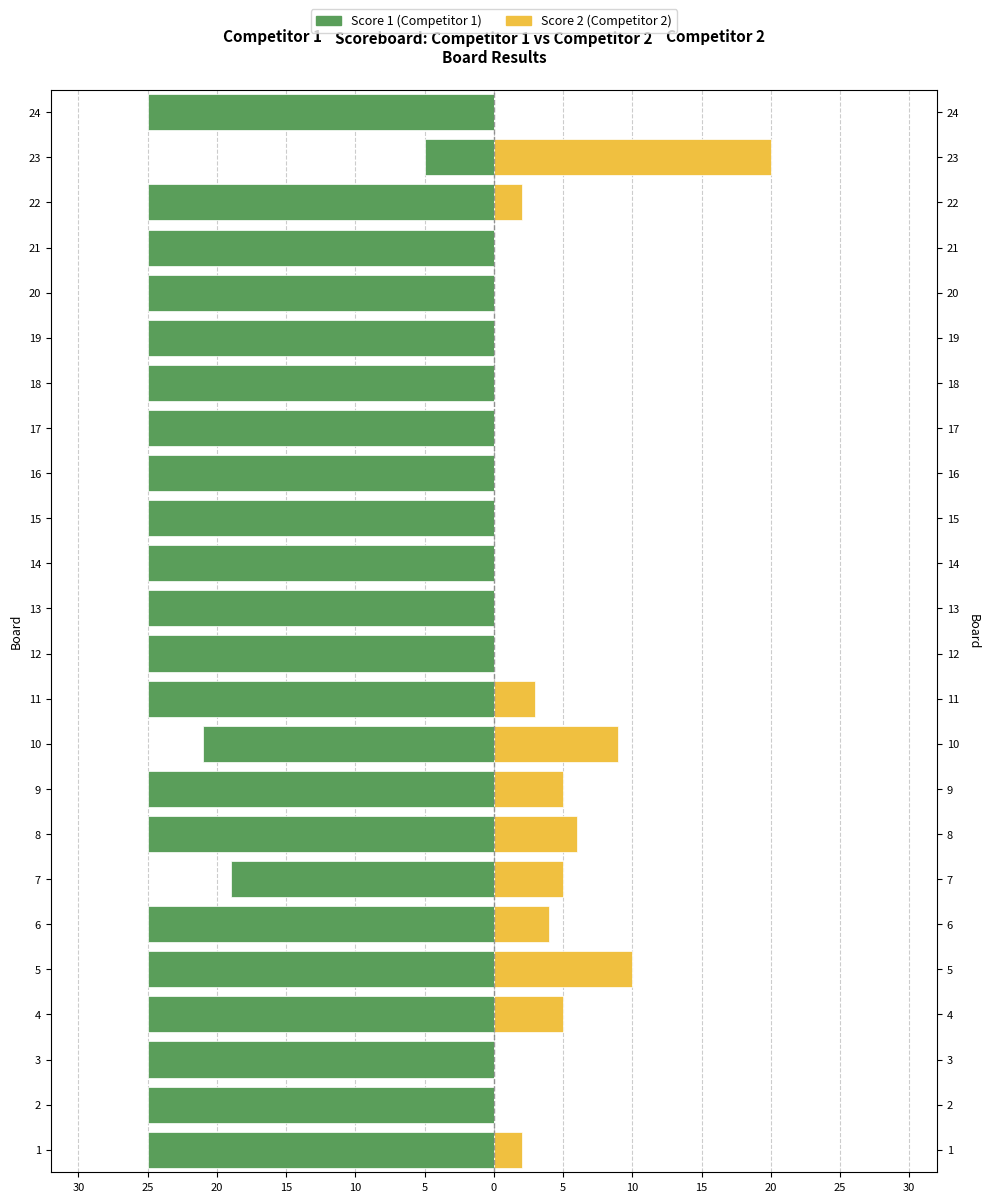

The value of Score 1 (Competitor 1) at 8 is -25. True or false?

True